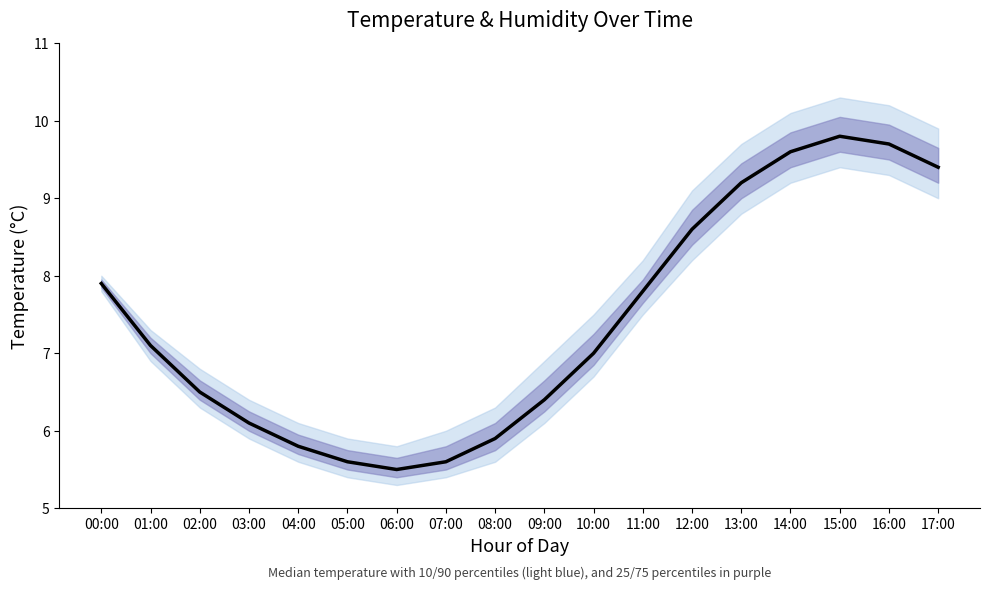

How many points are lower than both their immediate neighbors (excluding endpoints)?

1